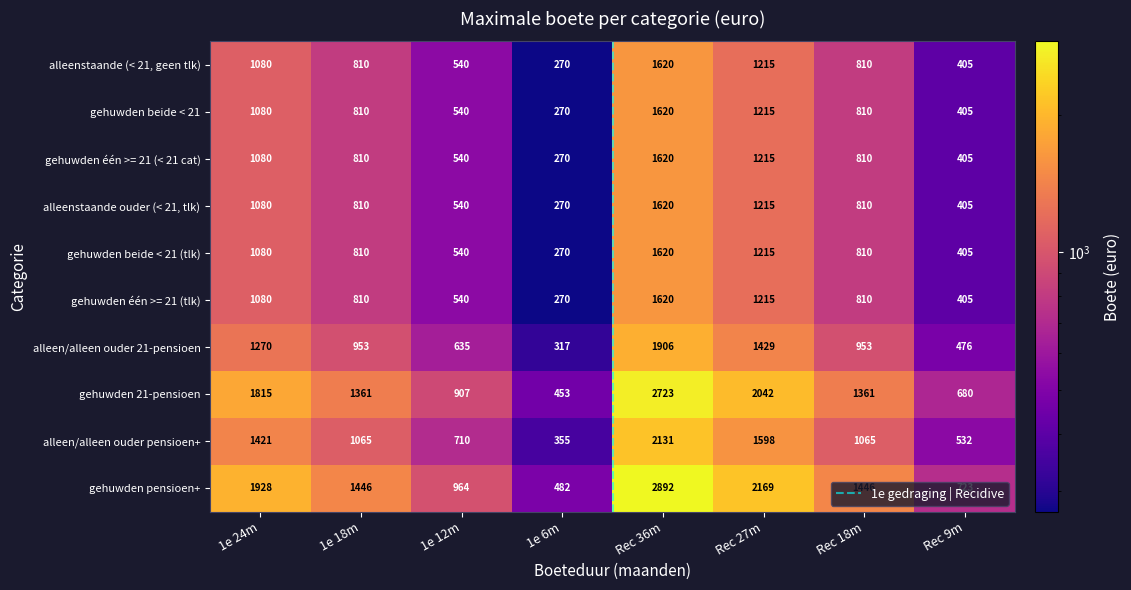

How many gehuwden beide < 21 values are between 540 and 1215?

5